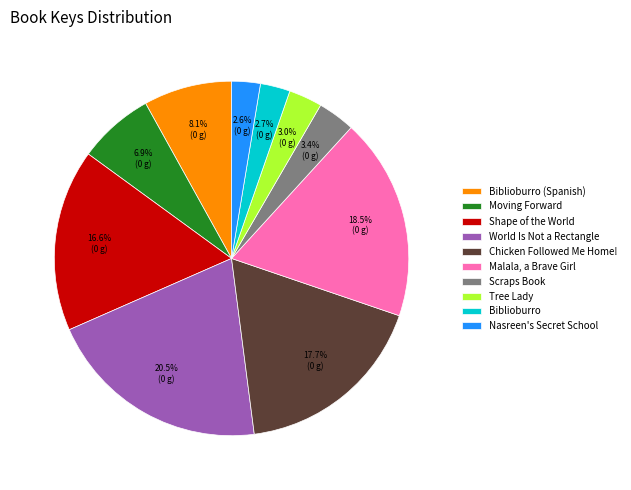

The Tree Lady slice represents 3% of the pie. True or false?

True